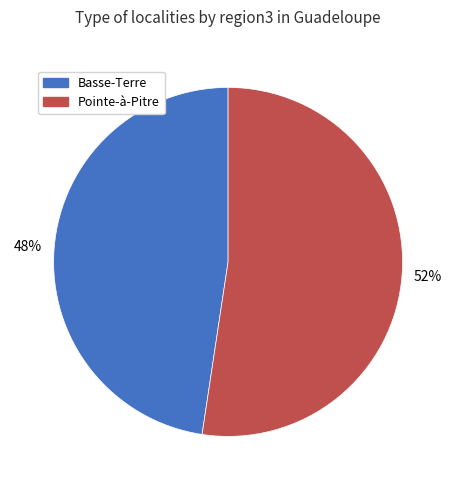

Is the sum of Basse-Terre and Pointe-à-Pitre greater than half?

Yes